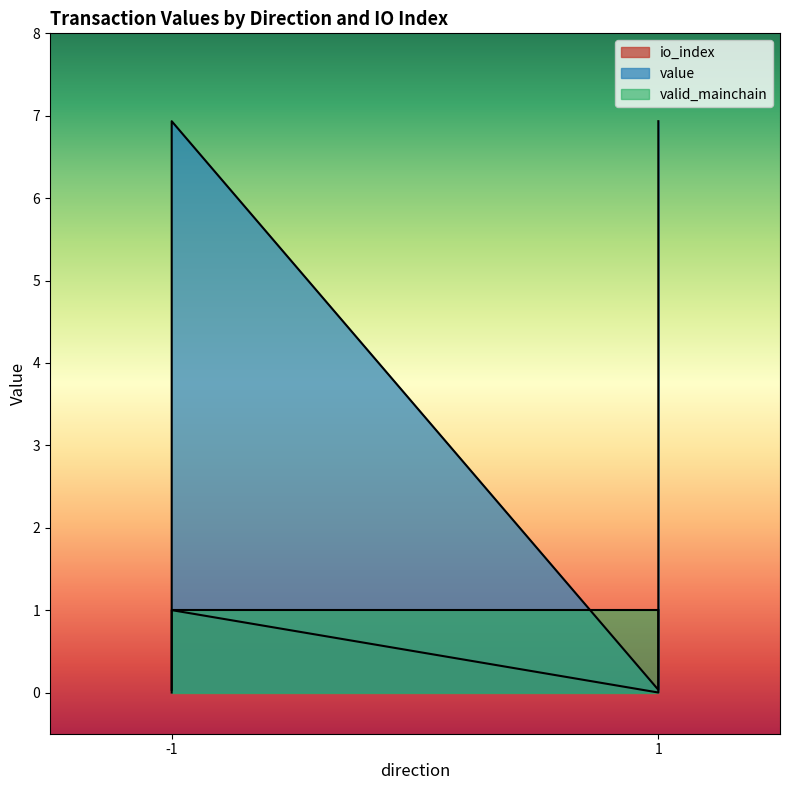

The value of value at 1 is 2.6. True or false?

False